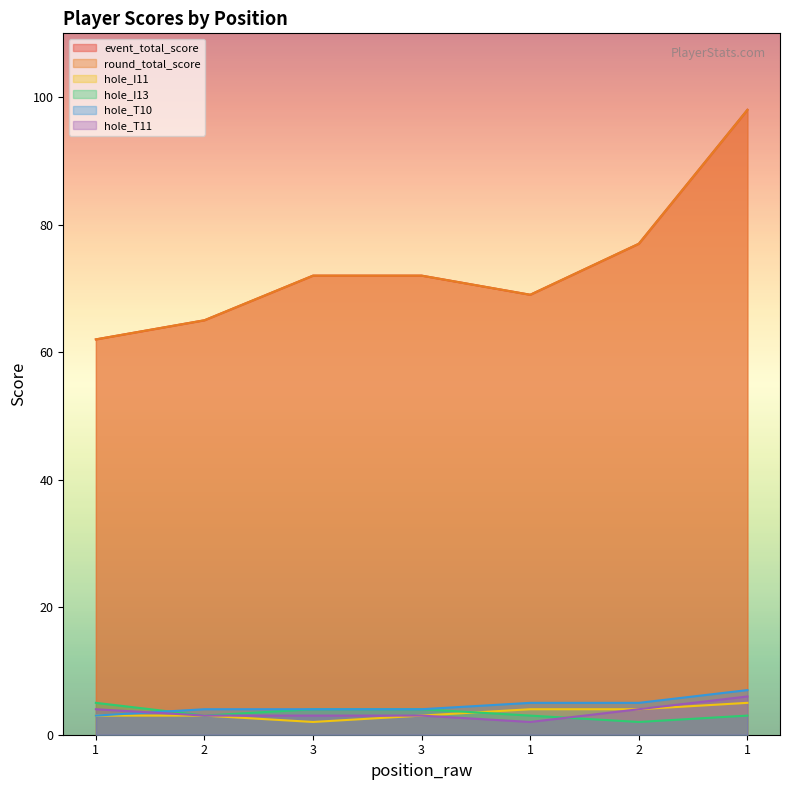

Where is the first local minimum for hole_I13?

2